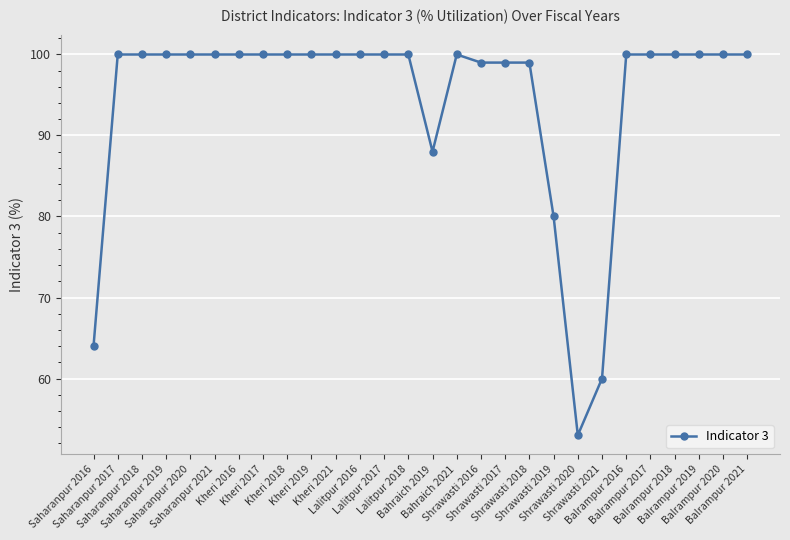

The value at Kheri 2016 is 100. True or false?

True